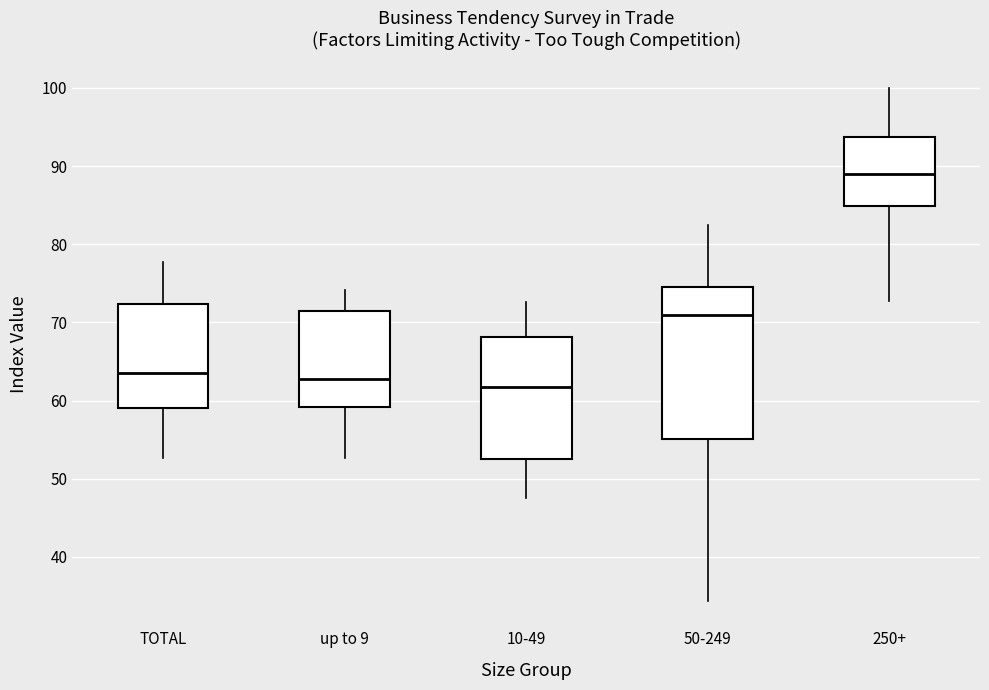

Reading left to right, transcribe this box plot: for each box, give where its median line is, the range the box spans, and where its two whiskers end, as read against the y-axis. The values are not printed on the chart, so give them approximately, as read against the axis.

TOTAL: median 64, box 59 to 72, whiskers 53 to 78
up to 9: median 63, box 59 to 71, whiskers 53 to 74
10-49: median 62, box 53 to 68, whiskers 48 to 73
50-249: median 71, box 55 to 75, whiskers 34 to 82
250+: median 89, box 85 to 94, whiskers 73 to 100